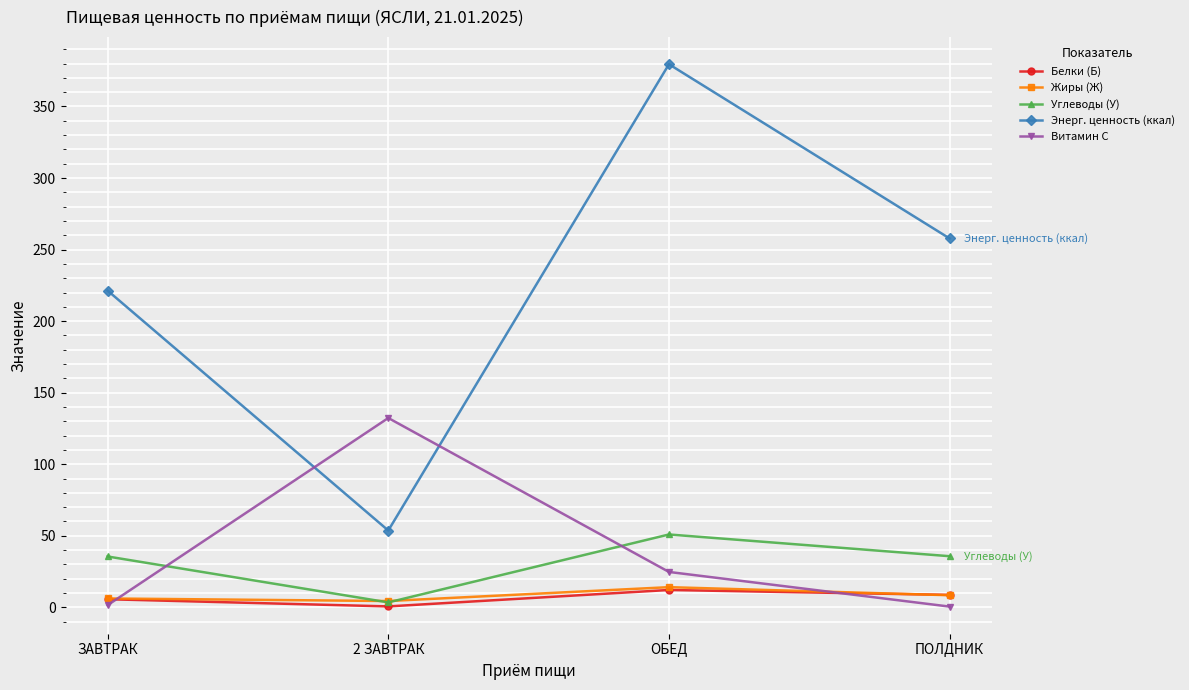

What is the label of the 4th point from the left?

ПОЛДНИК